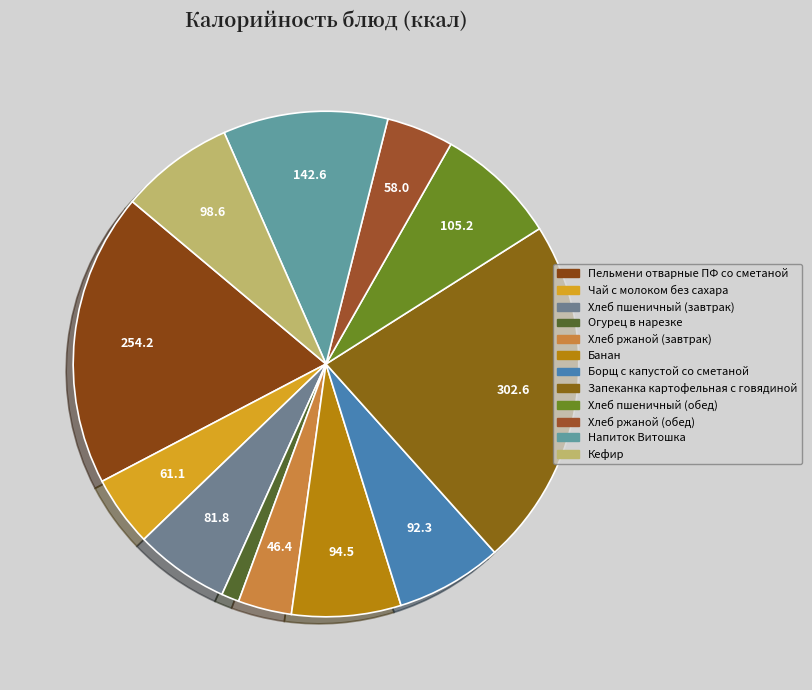

How many segments does this pie chart have?

12